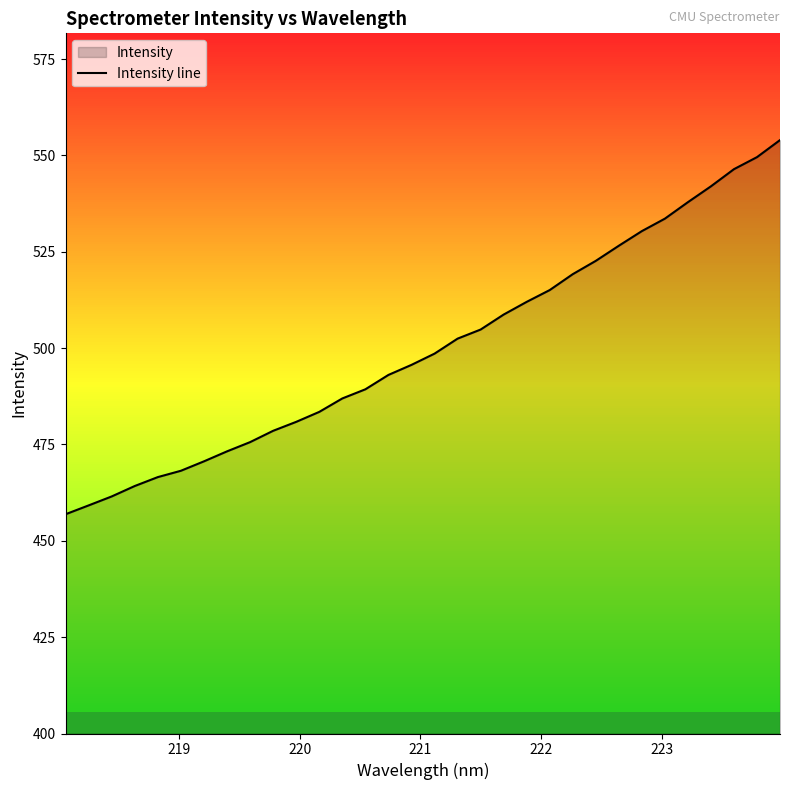

What is the minimum value shown in the chart?

456.9